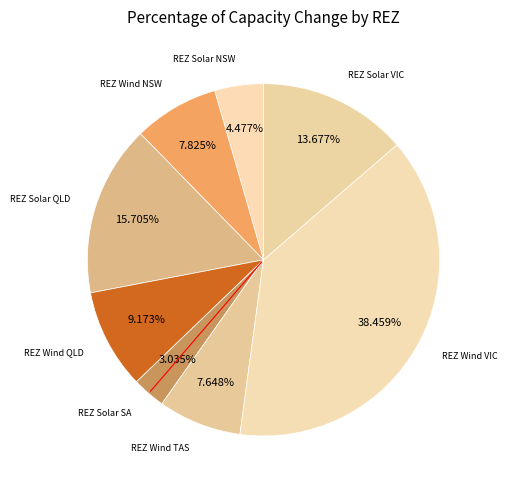

Is there any slice that represents more than half of the pie?

No